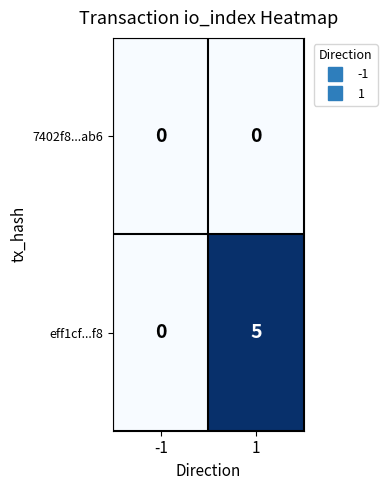

What is the difference between the eff1cf...f8 values at -1 and 1?

5